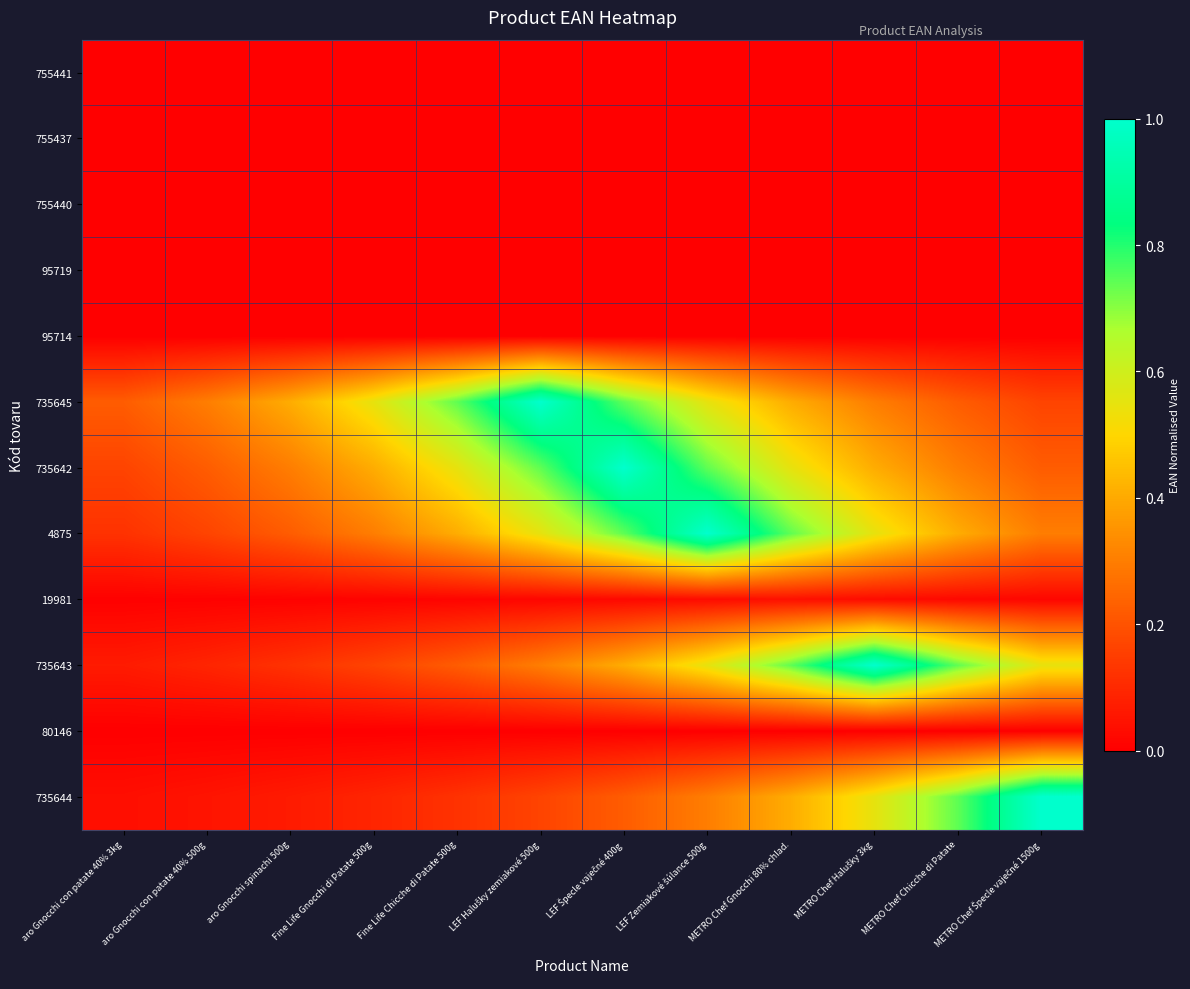

What is the spread (max minus min) of values at METRO Chef Gnocchi 80% chlad.?

0.7